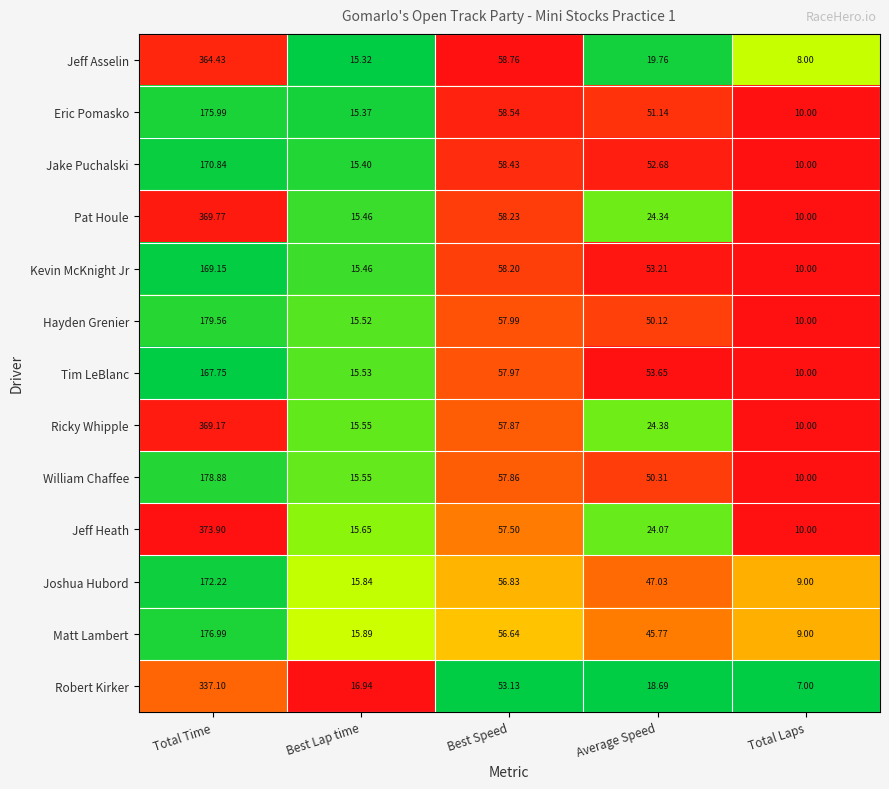

At which category is the sum across all series the highest?

Total Time